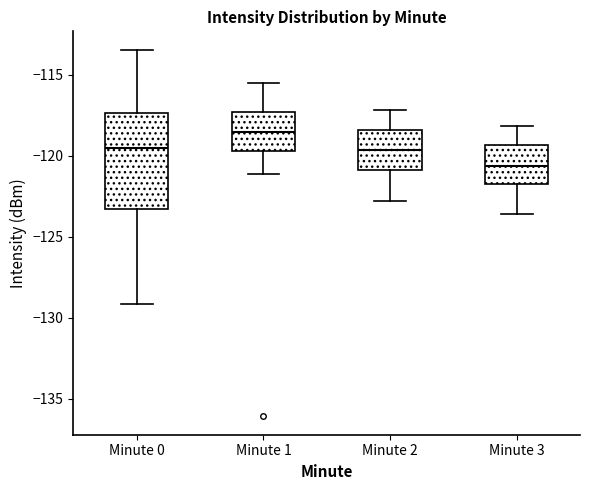

Comparing the boxes themselves (not the whiskers), which one is the tallest?

Minute 0